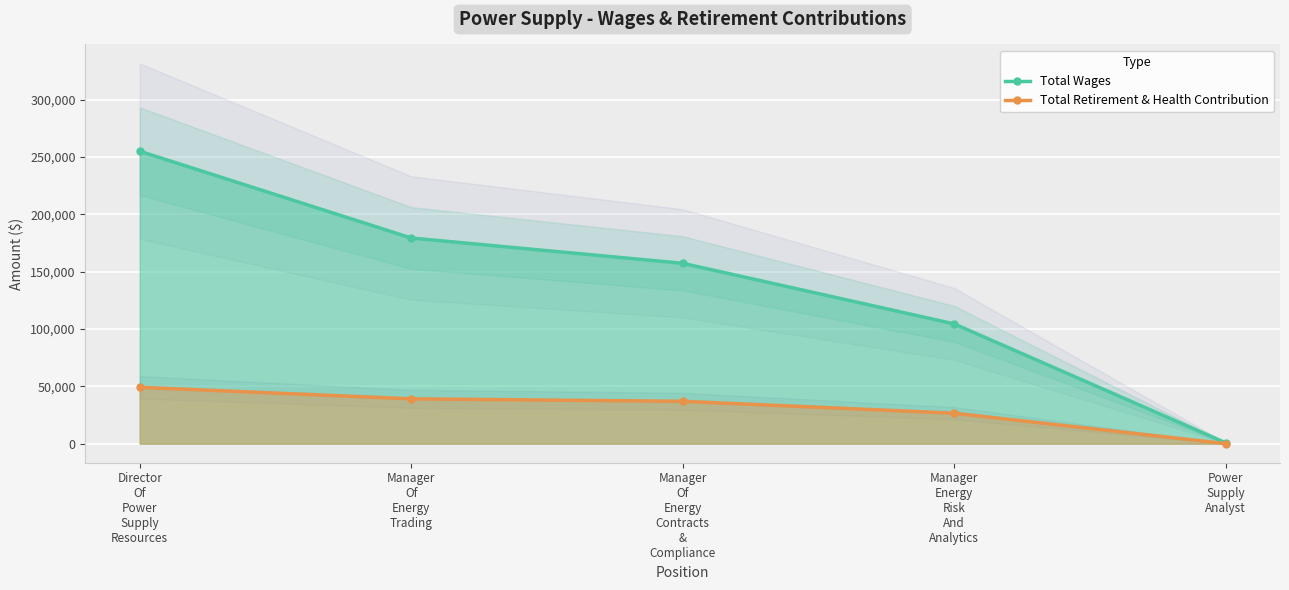

How many values in the Total Retirement & Health Contribution series are below 36998?

2